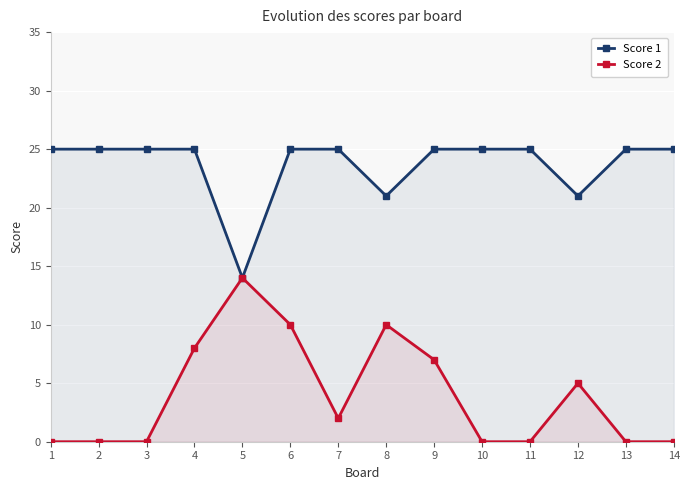

Which series changed the most between 6 and 12?

Score 2